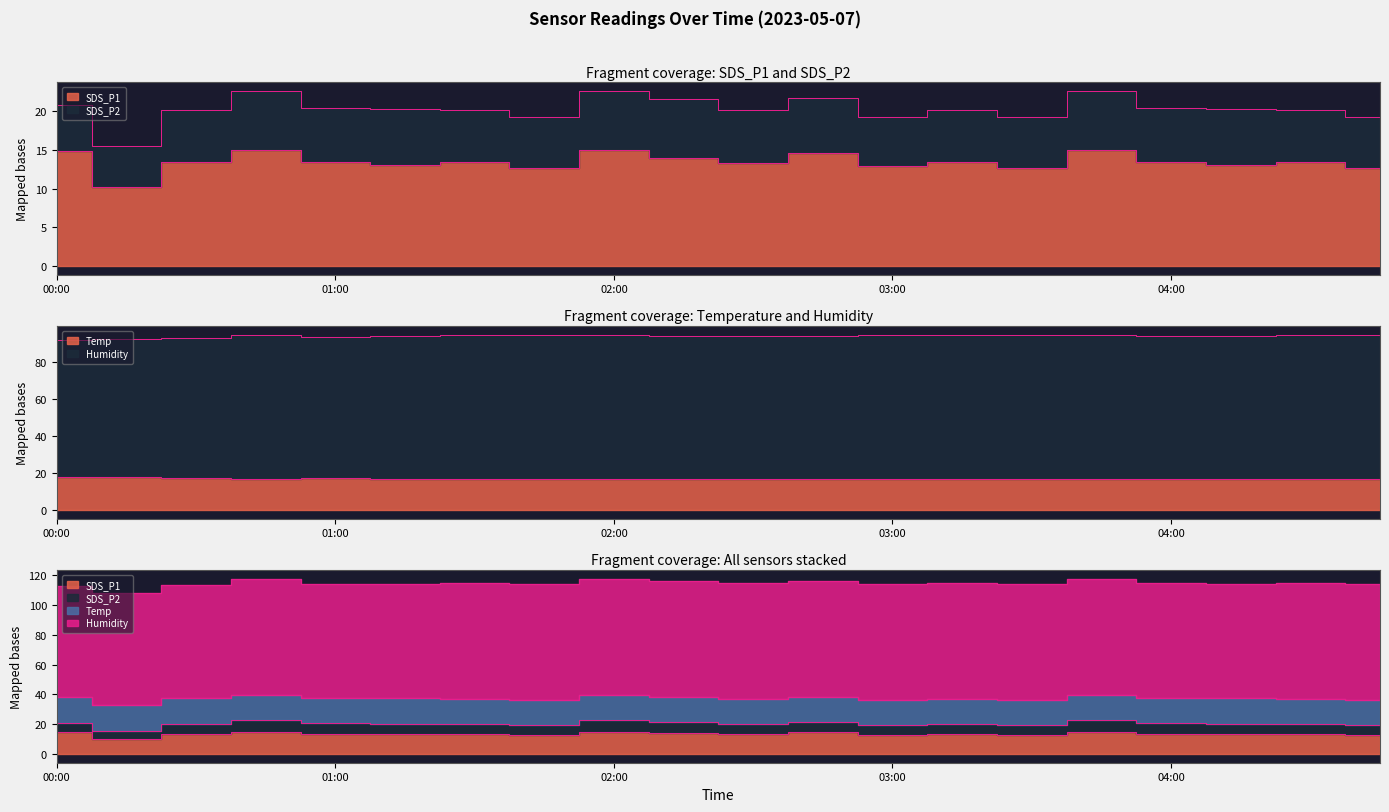

What is the difference between the maximum and second lowest values in the Humidity series?

2.4